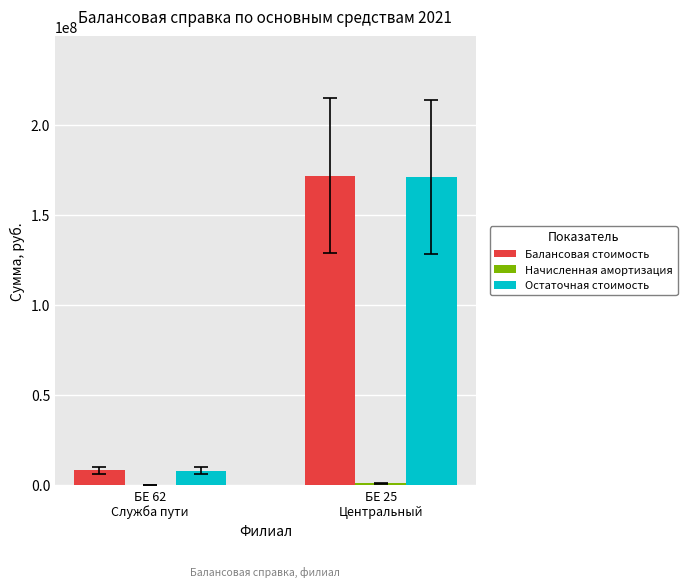

How many values in the Балансовая стоимость series exceed 172065315?

1